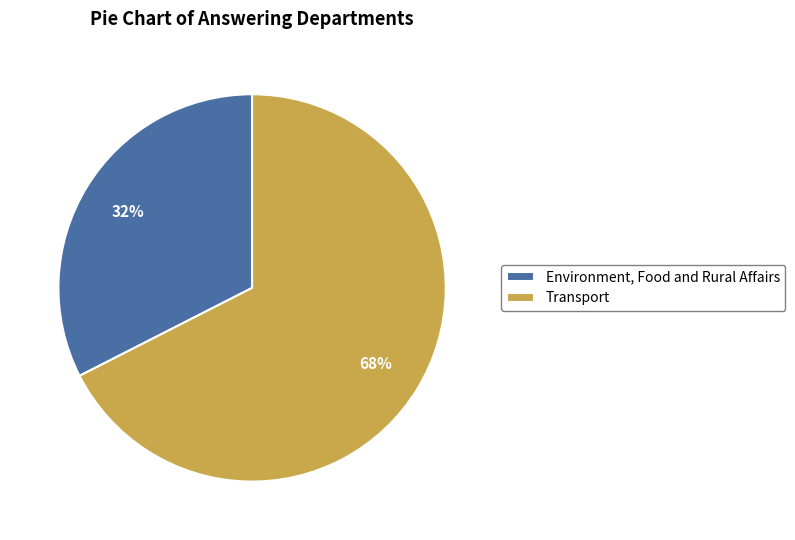

True or false: Environment, Food and Rural Affairs accounts for 32% of the total.

True